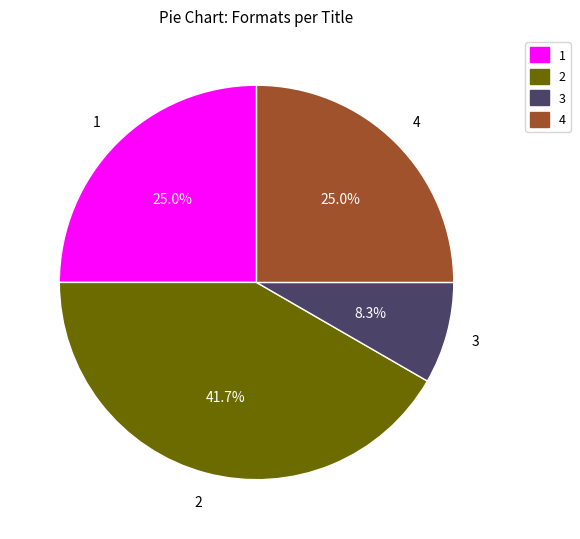

How many segments does this pie chart have?

4